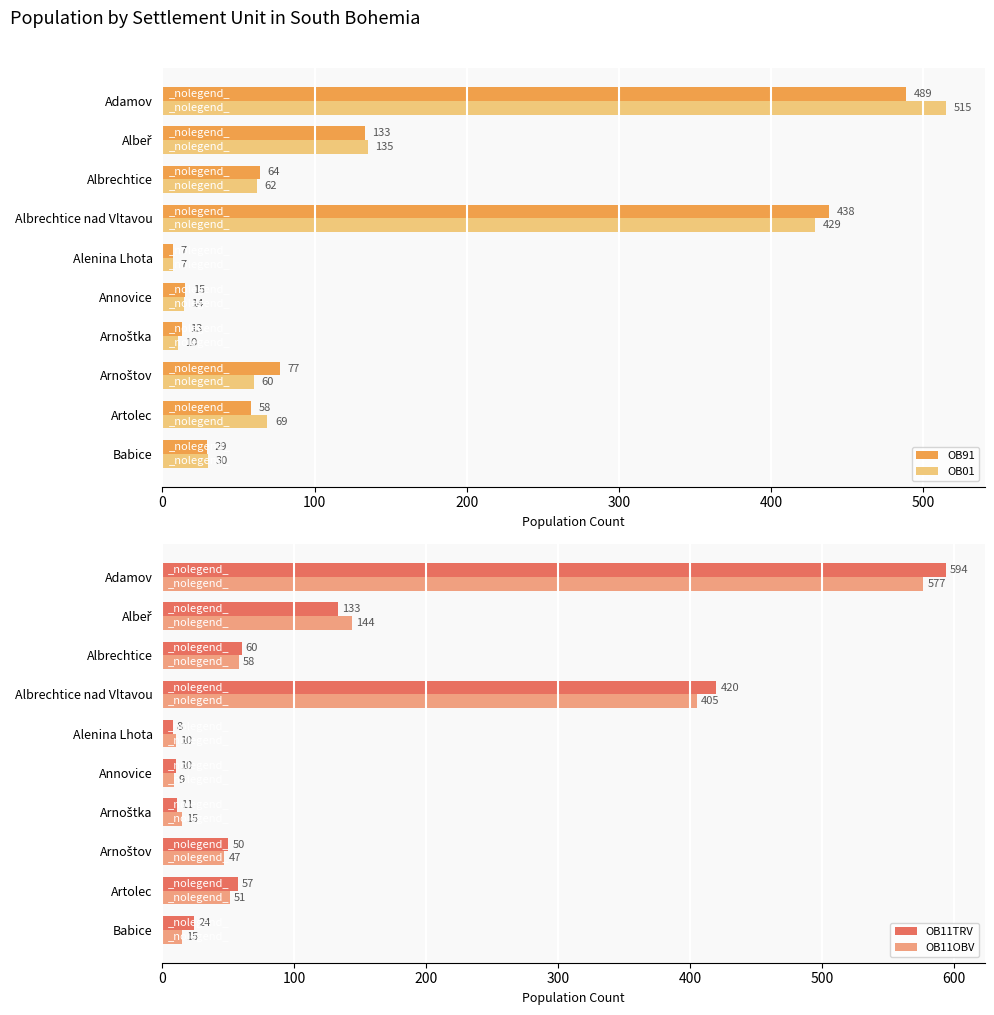

Is it true that OB11OBV equals 9 at Annovice?

True